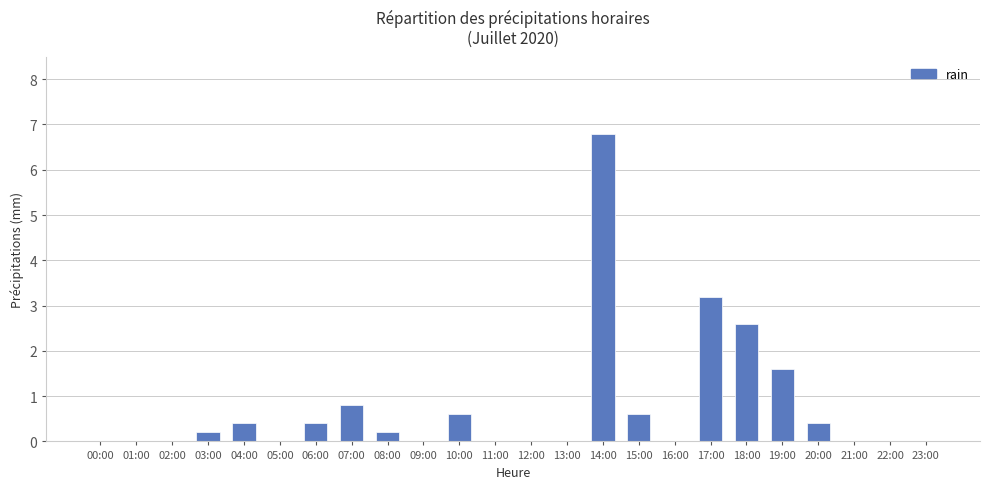

Reading left to right, extract all data points from this chart.

0.0	0.0	0.0	0.2	0.4	0.0	0.4	0.8	0.2	0.0	0.6	0.0	0.0	0.0	6.8	0.6	0.0	3.2	2.6	1.6	0.4	0.0	0.0	0.0